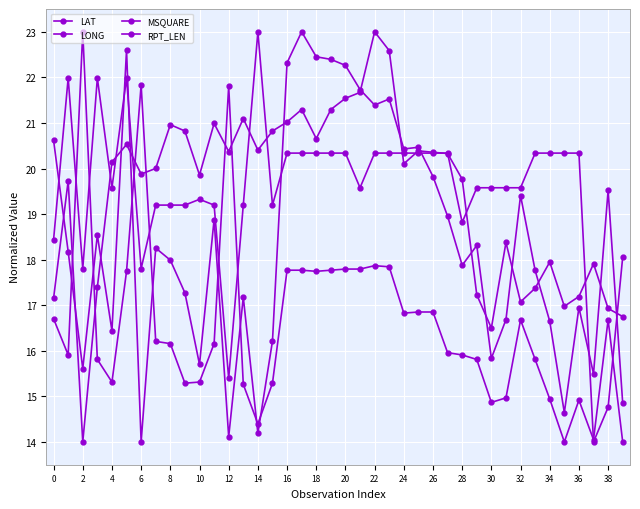

How many categories are shown in the chart?

40